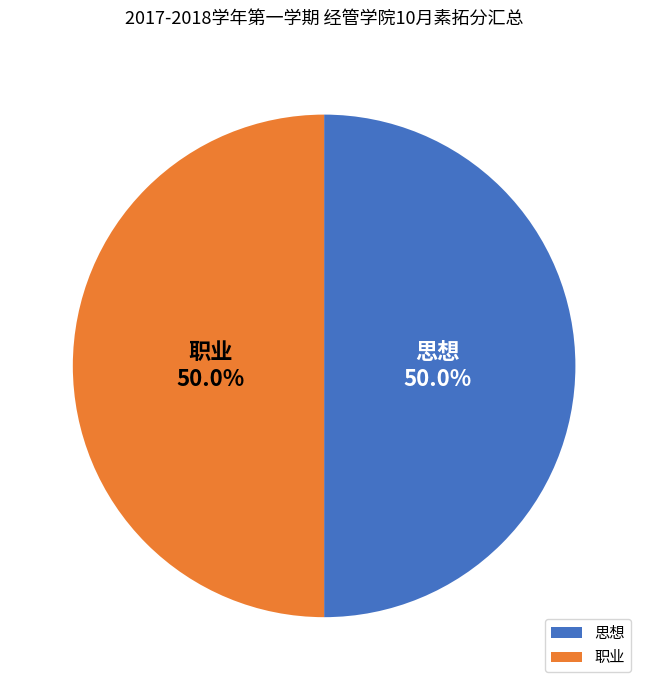

What is the ratio of the value at 职业 to the value at 思想?

1.0